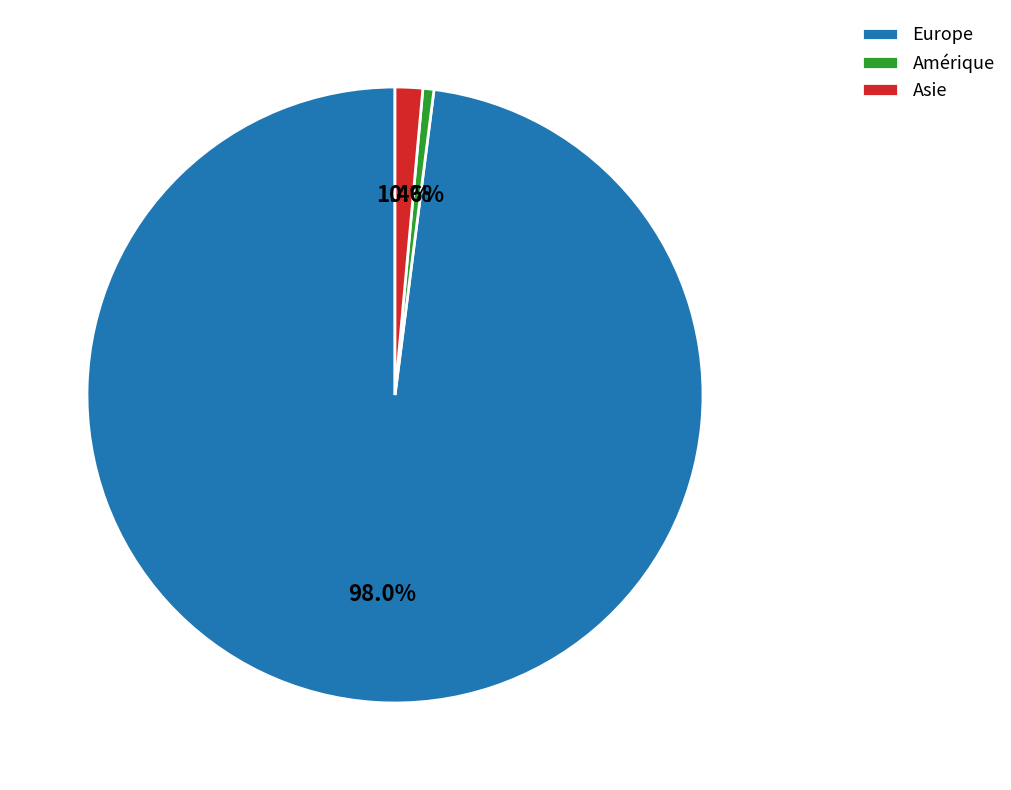

Which category has the smallest portion of the pie?

Amérique